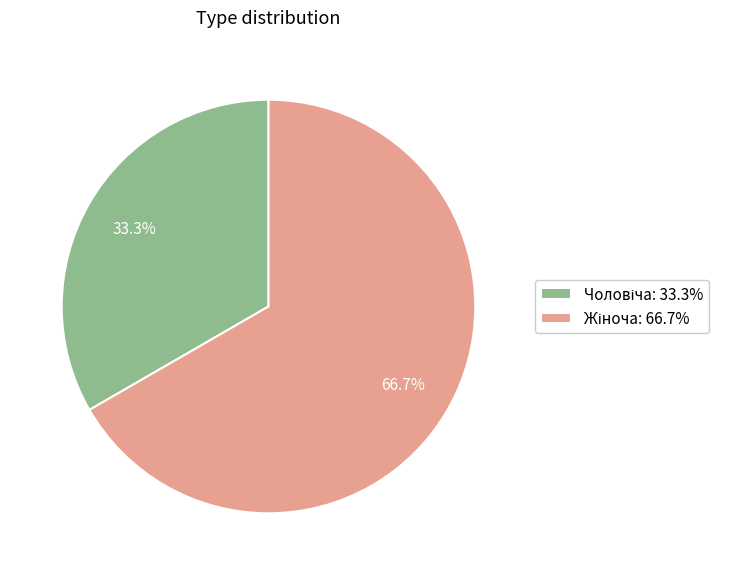

Does any single category account for the majority?

Yes